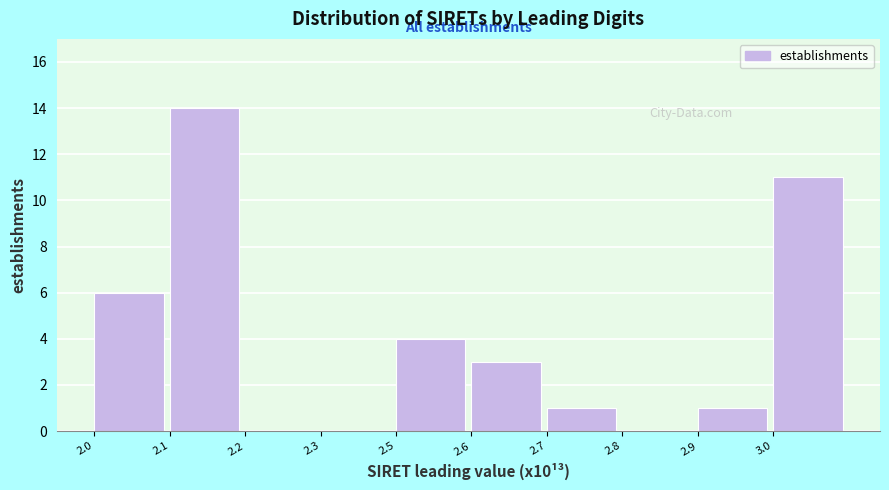

Reading left to right, what are all the values shown in this chart?

2.0=6	2.1=14	2.2=0	2.3=0	2.5=4	2.6=3	2.7=1	2.8=0	2.9=1	3.0=11